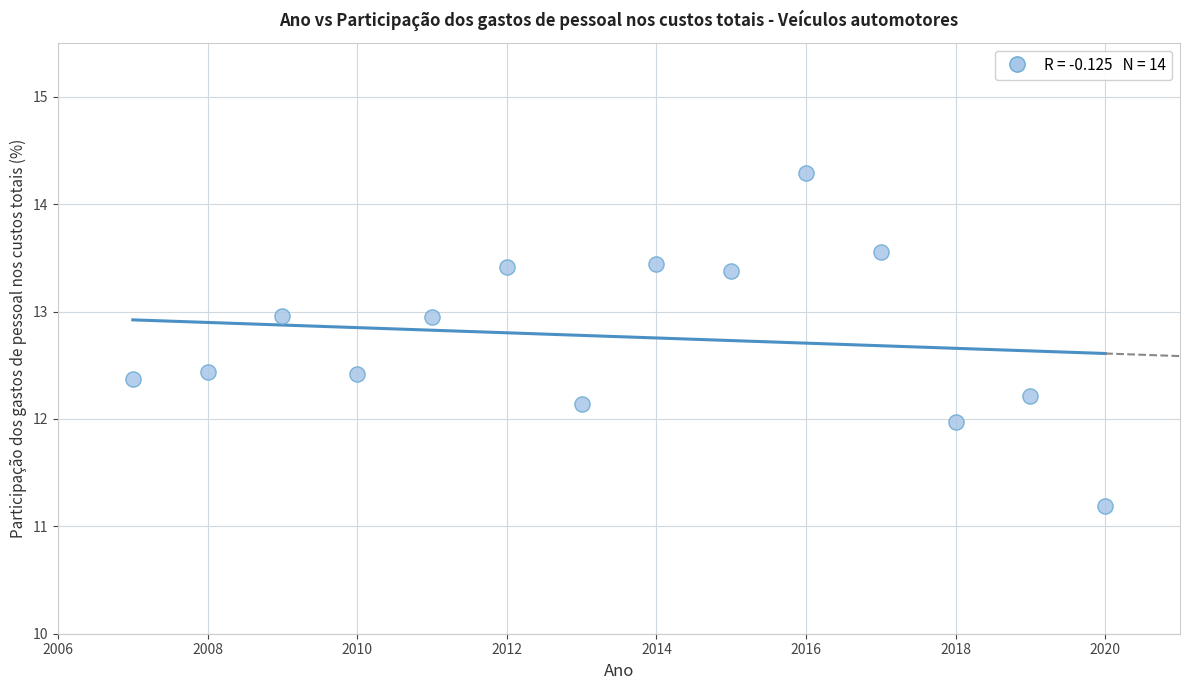

What is the range of Y values (max minus min)?

3.1